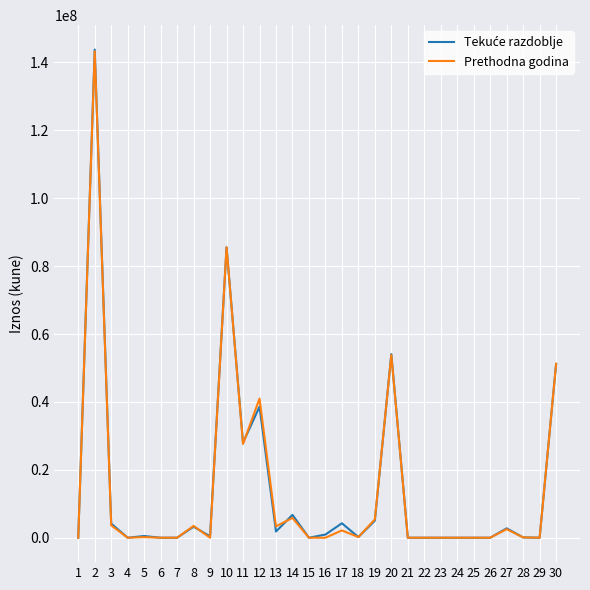

What is the highest value of the Prethodna godina series?

143273214